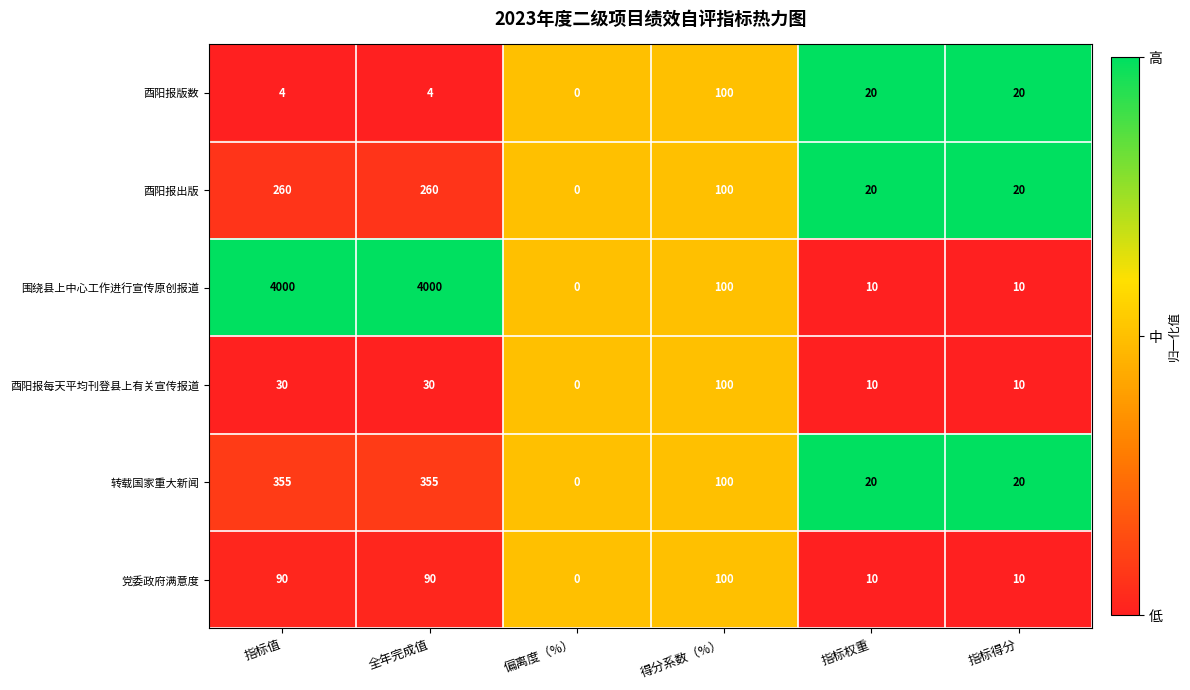

What is the difference between the 酉阳报版数 values at 指标值 and 得分系数（%）?

96